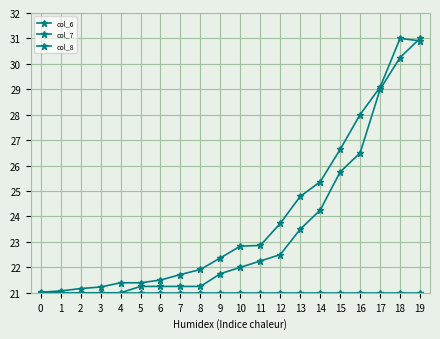

How many lines are shown in the chart?

3